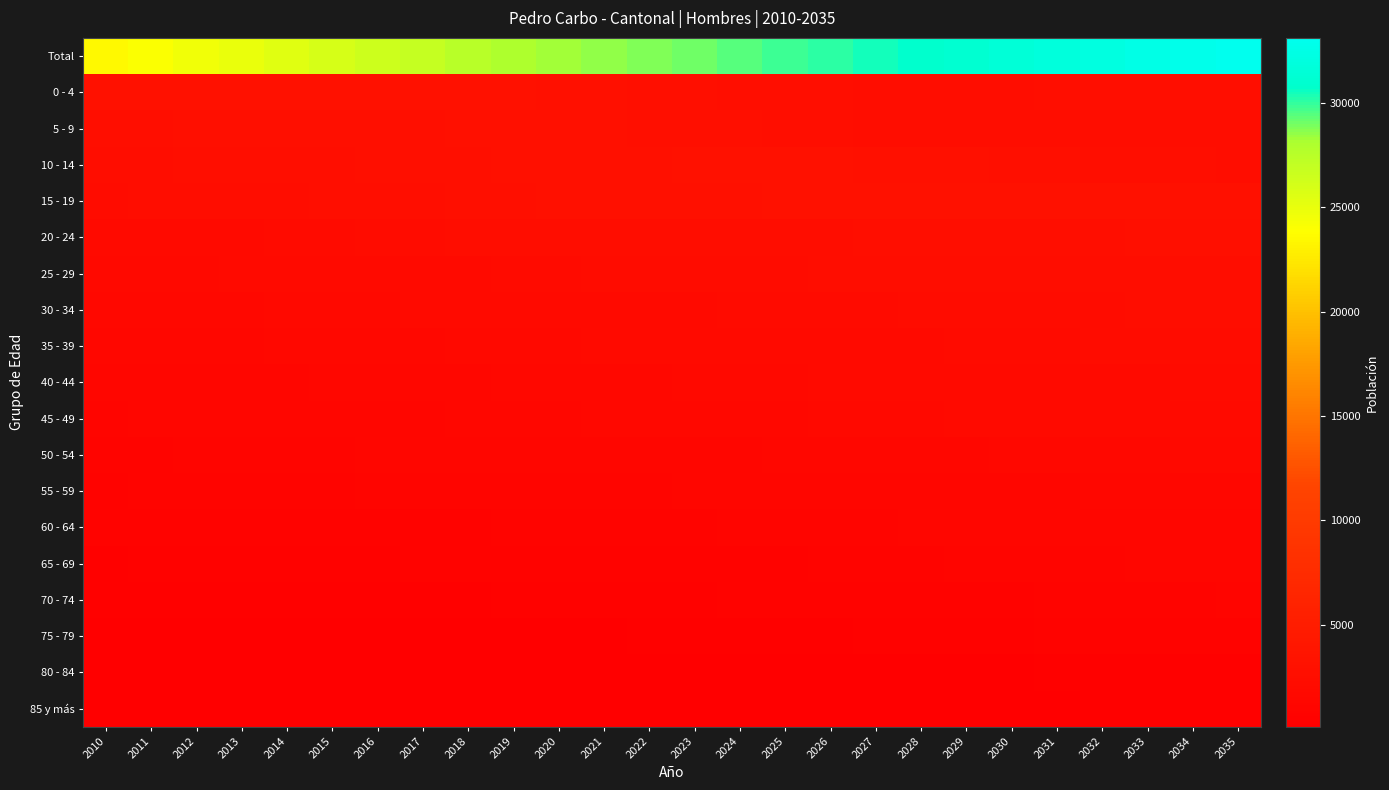

Reading left to right, what are all the values shown in this chart?

Total: 2010=23462	2011=23969	2012=24480	2013=24984	2014=25482	2015=25974	2016=26438	2017=26916	2018=27450	2019=27984	2020=28312	2021=28507	2022=28781	2023=29110	2024=29458	2025=29798	2026=30145	2027=30487	2028=30827	2029=31159	2030=31498	2031=31825	2032=32147	2033=32474	2034=32796	2035=33113
0 - 4: 2010=3036	2011=3070	2012=3096	2013=3117	2014=3126	2015=3122	2016=3100	2017=3063	2018=3012	2019=2957	2020=2895	2021=2831	2022=2764	2023=2709	2024=2658	2025=2617	2026=2585	2027=2566	2028=2553	2029=2554	2030=2562	2031=2573	2032=2586	2033=2600	2034=2614	2035=2628
5 - 9: 2010=2659	2011=2688	2012=2710	2013=2732	2014=2749	2015=2772	2016=2794	2017=2816	2018=2839	2019=2854	2020=2851	2021=2837	2022=2804	2023=2764	2024=2719	2025=2668	2026=2615	2027=2561	2028=2510	2029=2466	2030=2425	2031=2394	2032=2374	2033=2367	2034=2362	2035=2370
10 - 14: 2010=2501	2011=2536	2012=2574	2013=2612	2014=2649	2015=2686	2016=2722	2017=2758	2018=2798	2019=2835	2020=2872	2021=2904	2022=2940	2023=2969	2024=2987	2025=2993	2026=2982	2027=2953	2028=2910	2029=2860	2030=2806	2031=2750	2032=2692	2033=2639	2034=2589	2035=2546
15 - 19: 2010=2307	2011=2359	2012=2419	2013=2475	2014=2530	2015=2579	2016=2627	2017=2677	2018=2734	2019=2794	2020=2839	2021=2869	2022=2902	2023=2923	2024=2951	2025=2979	2026=3013	2027=3045	2028=3073	2029=3088	2030=3087	2031=3073	2032=3040	2033=2995	2034=2941	2035=2886
20 - 24: 2010=1912	2011=1948	2012=1998	2013=2052	2014=2104	2015=2160	2016=2214	2017=2268	2018=2331	2019=2395	2020=2434	2021=2454	2022=2469	2023=2485	2024=2506	2025=2529	2026=2552	2027=2576	2028=2600	2029=2623	2030=2648	2031=2673	2032=2697	2033=2717	2034=2732	2035=2730
25 - 29: 2010=1685	2011=1725	2012=1765	2013=1801	2014=1836	2015=1874	2016=1914	2017=1964	2018=2030	2019=2099	2020=2154	2021=2188	2022=2218	2023=2243	2024=2268	2025=2291	2026=2315	2027=2333	2028=2354	2029=2374	2030=2396	2031=2418	2032=2438	2033=2459	2034=2478	2035=2500
30 - 34: 2010=1568	2011=1597	2012=1627	2013=1660	2014=1701	2015=1741	2016=1781	2017=1818	2018=1863	2019=1905	2020=1939	2021=1963	2022=1992	2023=2029	2024=2070	2025=2109	2026=2144	2027=2178	2028=2210	2029=2236	2030=2260	2031=2282	2032=2302	2033=2322	2034=2342	2035=2362
35 - 39: 2010=1432	2011=1468	2012=1497	2013=1526	2014=1555	2015=1584	2016=1613	2017=1648	2018=1691	2019=1743	2020=1788	2021=1825	2022=1856	2023=1884	2024=1911	2025=1938	2026=1971	2027=2008	2028=2047	2029=2089	2030=2128	2031=2165	2032=2198	2033=2229	2034=2257	2035=2280
40 - 44: 2010=1274	2011=1306	2012=1338	2013=1369	2014=1400	2015=1434	2016=1465	2017=1497	2018=1533	2019=1569	2020=1599	2021=1626	2022=1658	2023=1691	2024=1728	2025=1771	2026=1806	2027=1843	2028=1874	2029=1901	2030=1928	2031=1960	2032=1997	2033=2039	2034=2078	2035=2117
45 - 49: 2010=1118	2011=1152	2012=1193	2013=1234	2014=1275	2015=1313	2016=1352	2017=1391	2018=1433	2019=1476	2020=1513	2021=1546	2022=1582	2023=1610	2024=1638	2025=1666	2026=1697	2027=1729	2028=1764	2029=1805	2030=1847	2031=1888	2032=1924	2033=1956	2034=1985	2035=2013
50 - 54: 2010=956	2011=988	2012=1025	2013=1060	2014=1096	2015=1129	2016=1162	2017=1194	2018=1224	2019=1257	2020=1281	2021=1303	2022=1327	2023=1354	2024=1383	2025=1411	2026=1440	2027=1468	2028=1497	2029=1522	2030=1550	2031=1576	2032=1607	2033=1642	2034=1680	2035=1719
55 - 59: 2010=880	2011=912	2012=933	2013=959	2014=982	2015=1007	2016=1029	2017=1054	2018=1079	2019=1099	2020=1115	2021=1122	2022=1137	2023=1166	2024=1197	2025=1225	2026=1253	2027=1282	2028=1310	2029=1338	2030=1369	2031=1397	2032=1427	2033=1452	2034=1480	2035=1507
60 - 64: 2010=684	2011=717	2012=748	2013=775	2014=795	2015=816	2016=837	2017=861	2018=887	2019=912	2020=932	2021=943	2022=965	2023=1000	2024=1036	2025=1070	2026=1105	2027=1137	2028=1168	2029=1199	2030=1231	2031=1260	2032=1289	2033=1318	2034=1349	2035=1379
65 - 69: 2010=499	2011=512	2012=526	2013=544	2014=571	2015=600	2016=631	2017=667	2018=698	2019=726	2020=740	2021=756	2022=779	2023=818	2024=853	2025=891	2026=929	2027=967	2028=1007	2029=1045	2030=1080	2031=1116	2032=1149	2033=1183	2034=1215	2035=1248
70 - 74: 2010=414	2011=425	2012=433	2013=442	2014=453	2015=463	2016=473	2017=482	2018=501	2019=526	2020=540	2021=551	2022=577	2023=610	2024=644	2025=674	2026=708	2027=745	2028=782	2029=818	2030=858	2031=896	2032=936	2033=975	2034=1016	2035=1051
75 - 79: 2010=249	2011=260	2012=271	2013=282	2014=295	2015=310	2016=322	2017=338	2018=355	2019=371	2020=372	2021=368	2022=381	2023=402	2024=429	2025=460	2026=495	2027=529	2028=565	2029=595	2030=629	2031=661	2032=697	2033=733	2034=772	2035=811
80 - 84: 2010=168	2011=173	2012=183	2013=189	2014=198	2015=205	2016=212	2017=218	2018=225	2019=234	2020=227	2021=218	2022=222	2023=233	2024=245	2025=257	2026=270	2027=284	2028=302	2029=325	2030=351	2031=379	2032=407	2033=434	2034=460	2035=486
85 y más: 2010=120	2011=133	2012=144	2013=155	2014=167	2015=179	2016=190	2017=202	2018=217	2019=232	2020=221	2021=203	2022=208	2023=220	2024=235	2025=249	2026=265	2027=283	2028=301	2029=321	2030=343	2031=364	2032=387	2033=414	2034=446	2035=480